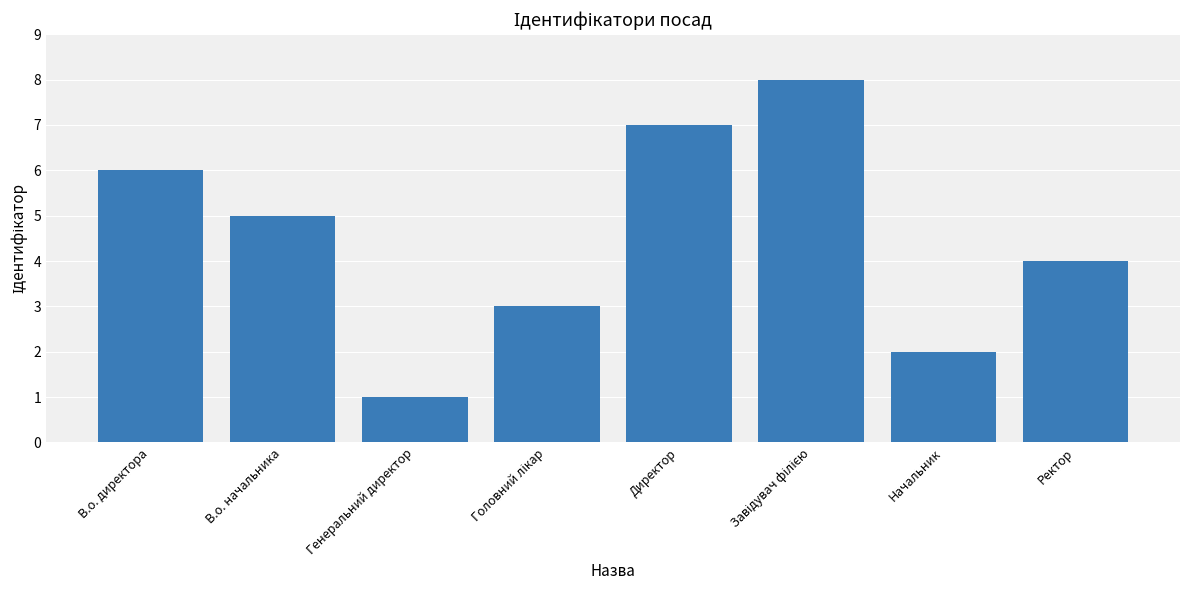

Reading left to right, extract all data points from this chart.

6	5	1	3	7	8	2	4